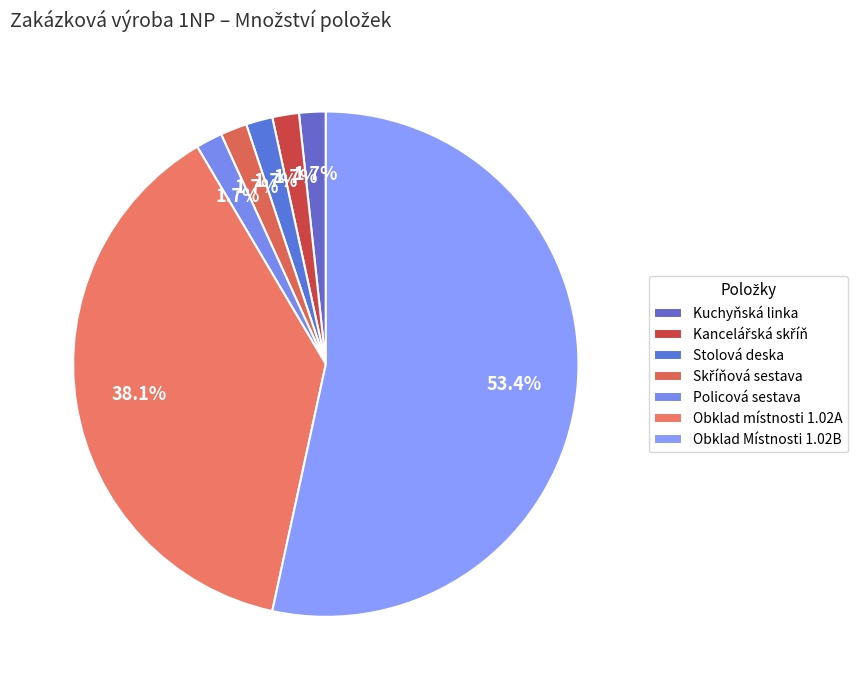

The Skříňová sestava slice represents 2% of the pie. True or false?

True